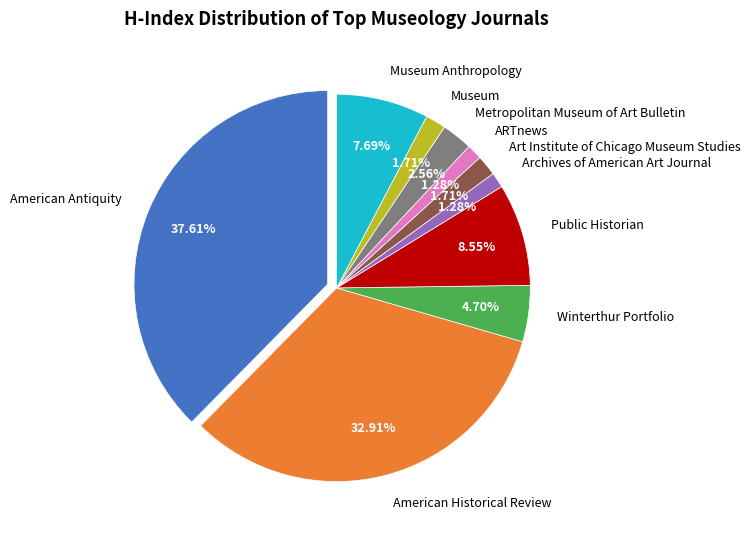

Which category has the biggest portion of the pie?

American Antiquity